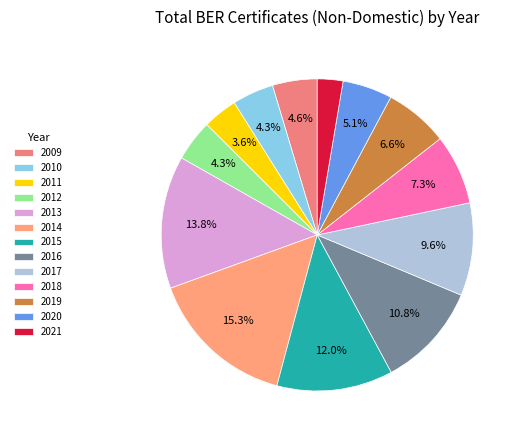

To the nearest percent, what is the combined percentage of 2016 and 2010?

15%